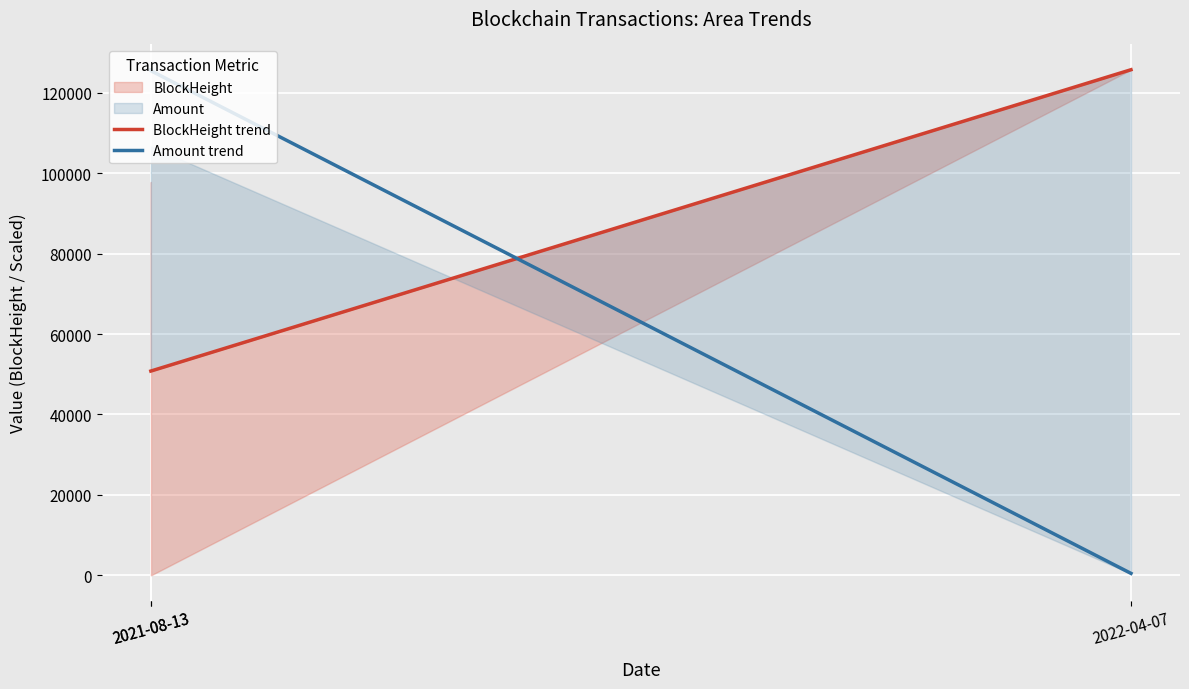

How many values in the Amount trend series are below 125458?

1